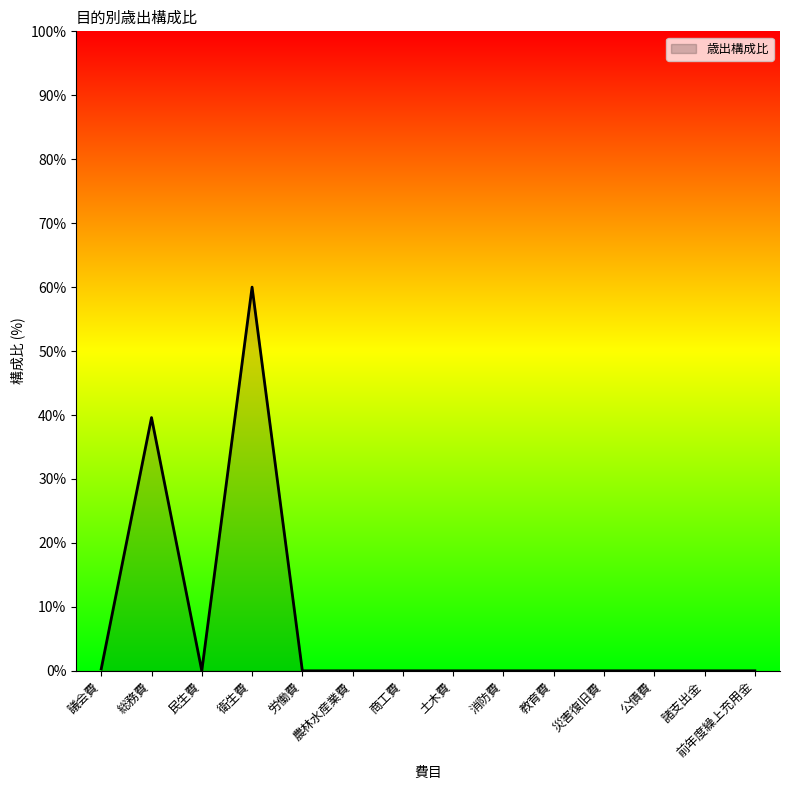

Which category has the highest value across all series?

衛生費